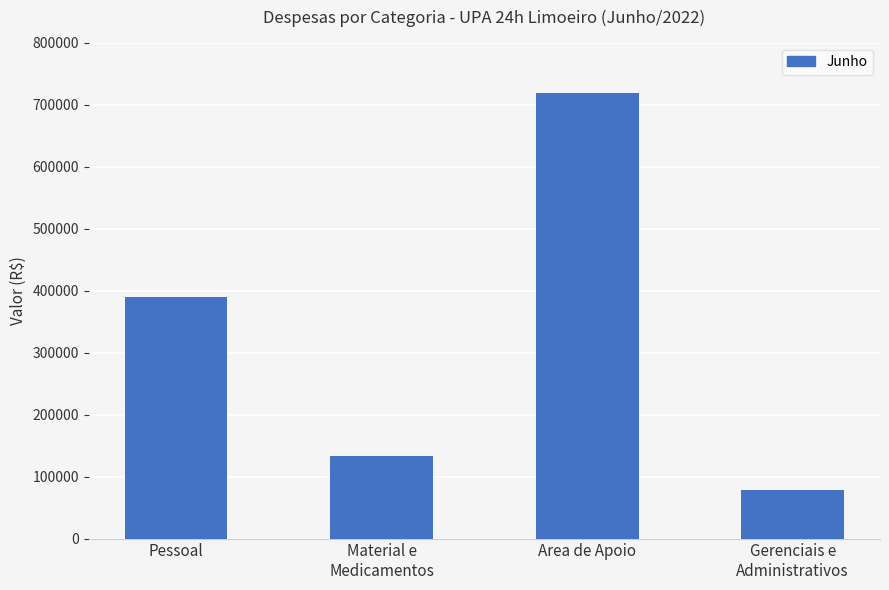

List the labels in order of value, smallest first.

Gerenciais e
Administrativos, Material e
Medicamentos, Pessoal, Area de Apoio